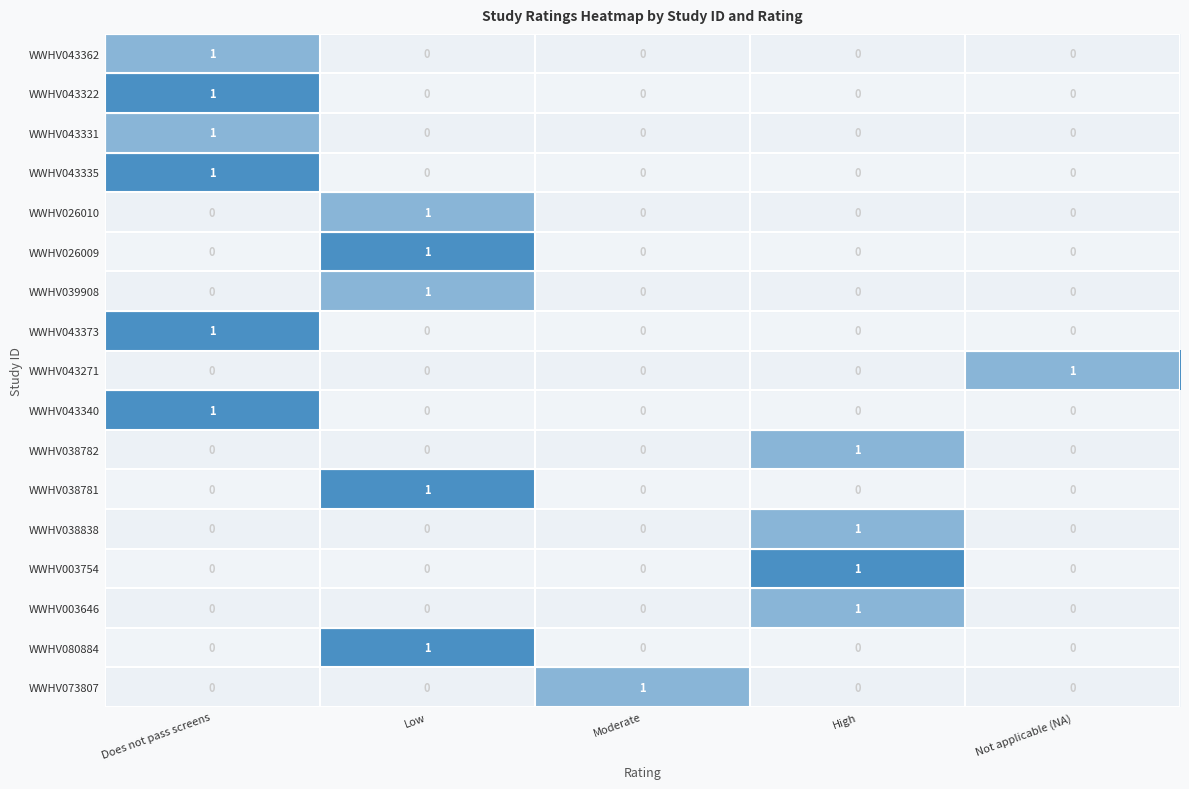

True or false: WWHV038838 has a value of 0 at Low.

True